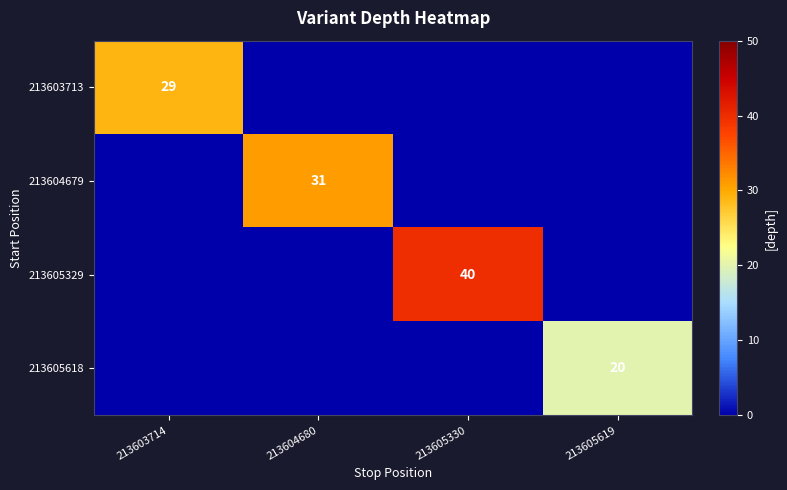

What is the total value across all series at 213604680?

31